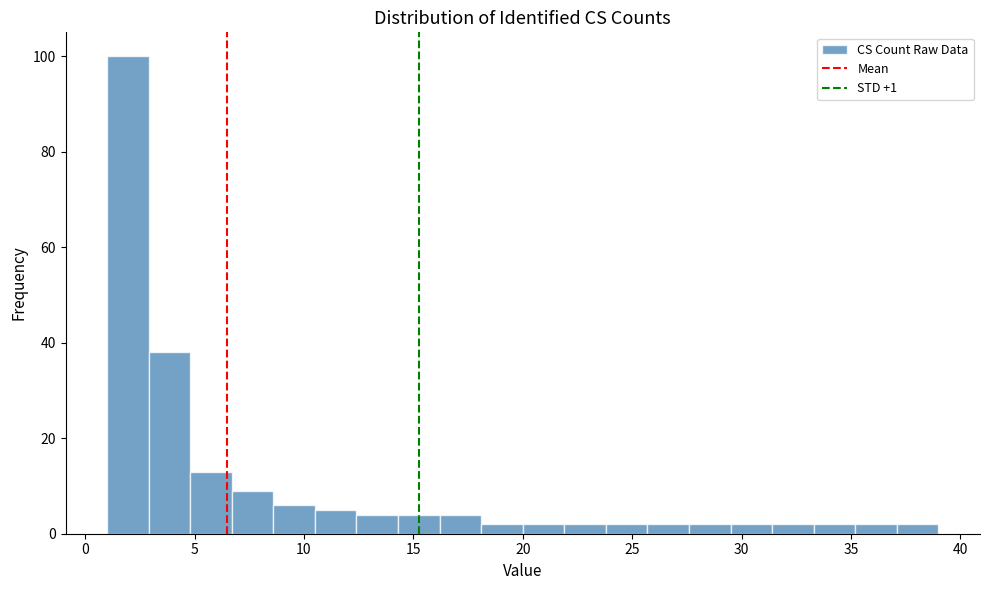

Read against the x-axis, roughly where is the centre of the tallest bar?

2.0